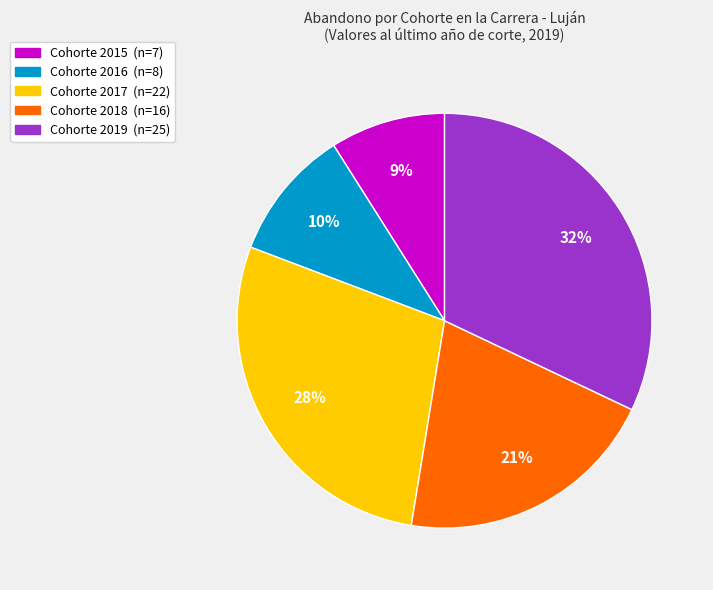

To the nearest percent, what is the difference between the largest and smallest slice percentages?

23%